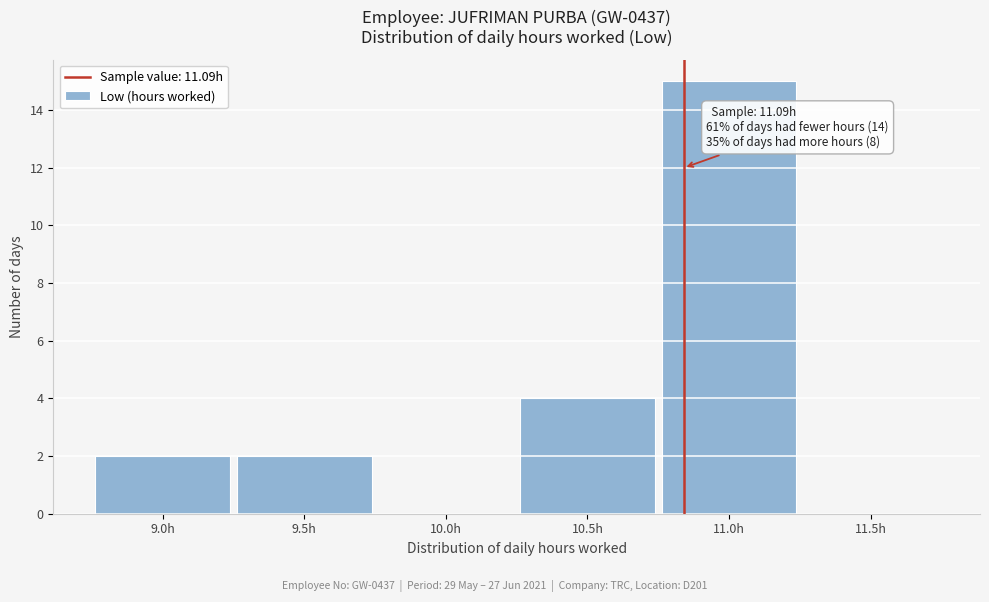

Reading left to right, transcribe all the data shown in this chart.

9.0h=2	9.5h=2	10.0h=0	10.5h=4	11.0h=15	11.5h=0